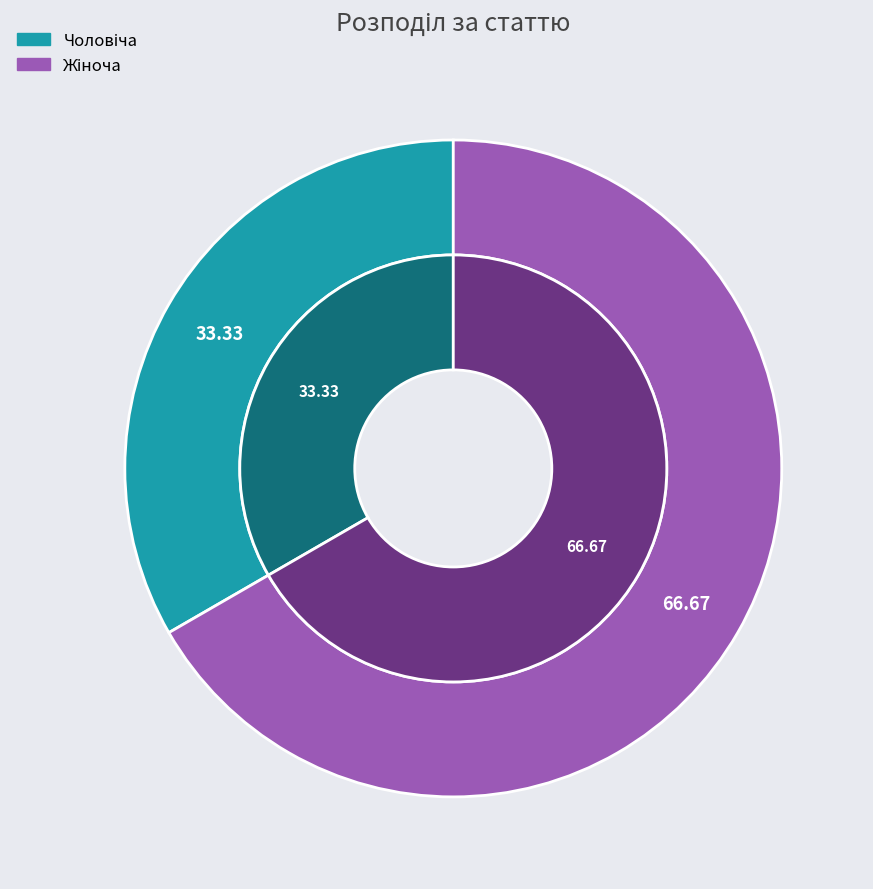

The Чоловіча slice represents 33% of the pie. True or false?

True